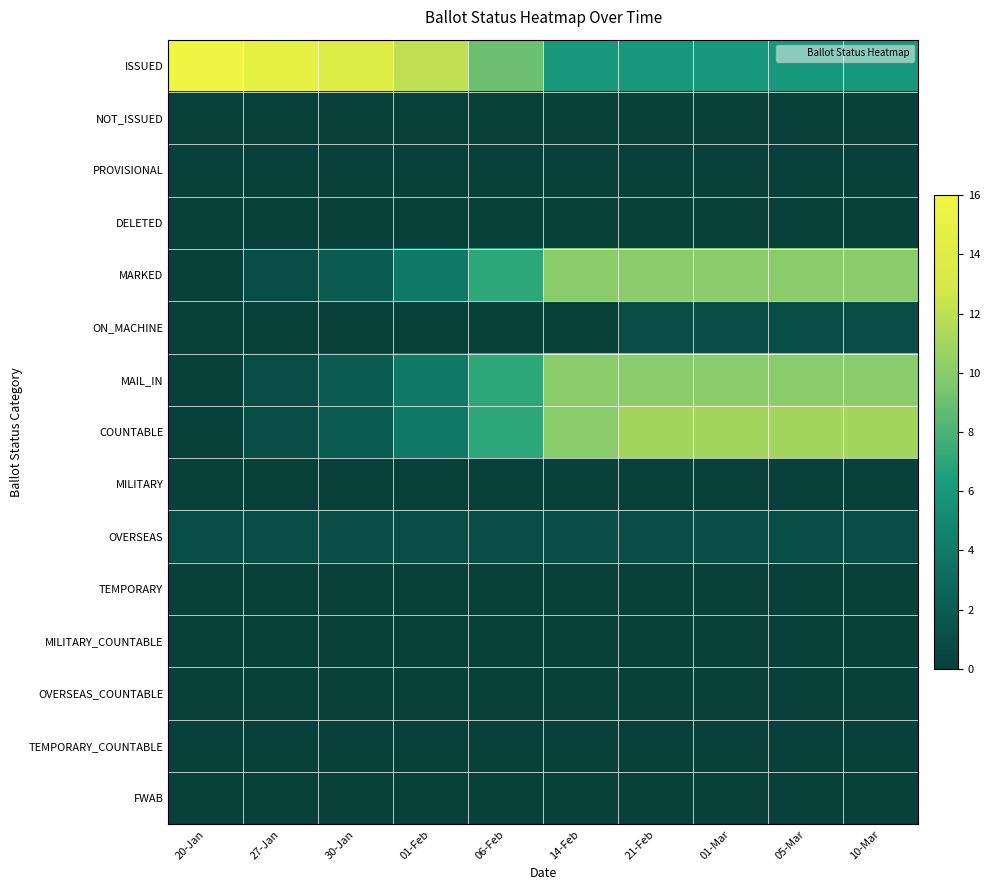

At how many categories does at least one series exceed 1?

10